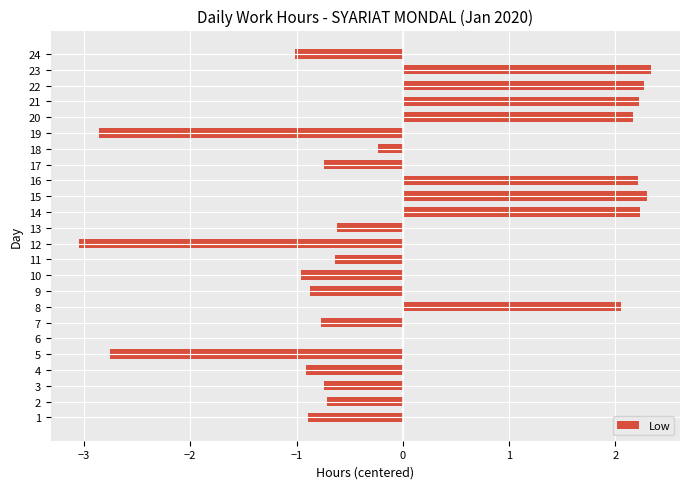

Read the value at 3.

-0.7